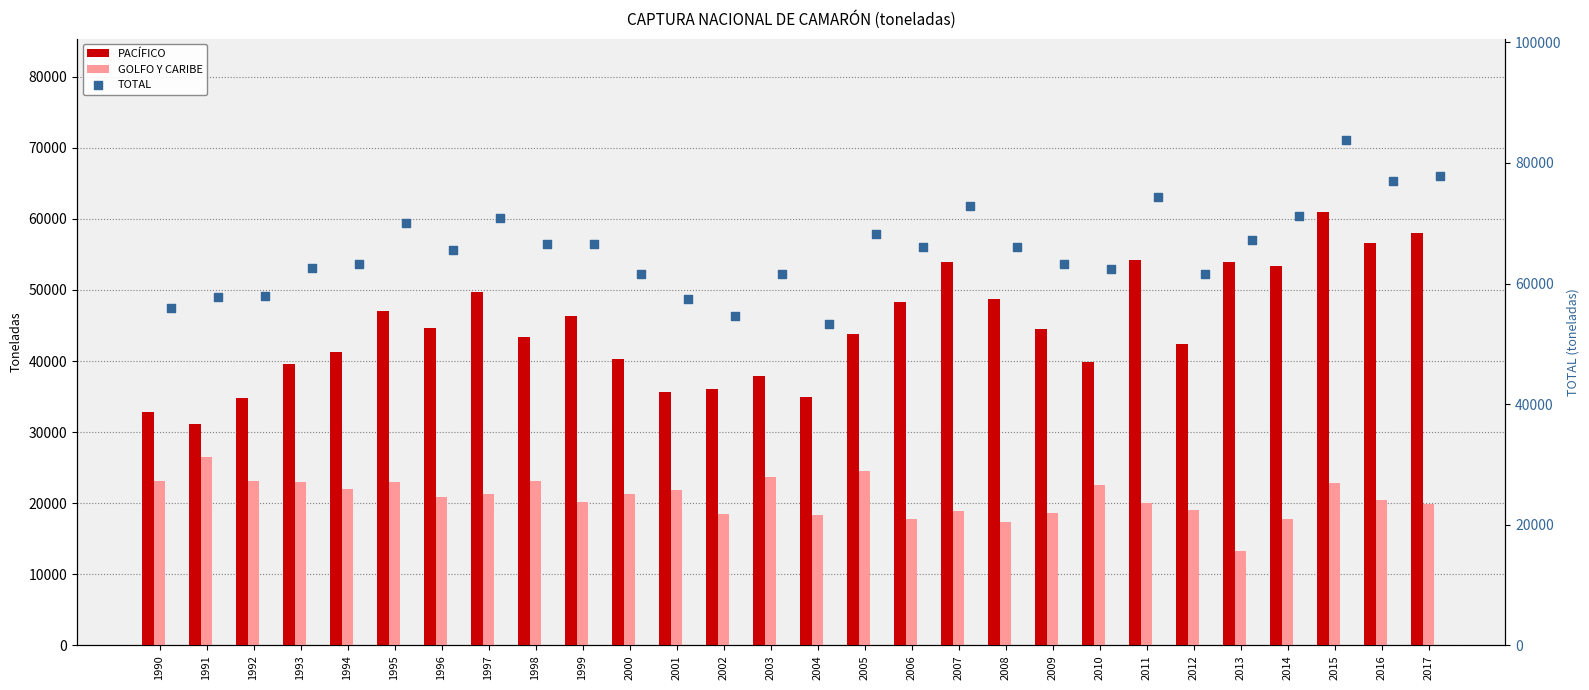

What are all the series names shown in the legend?

PACÍFICO, GOLFO Y CARIBE, TOTAL